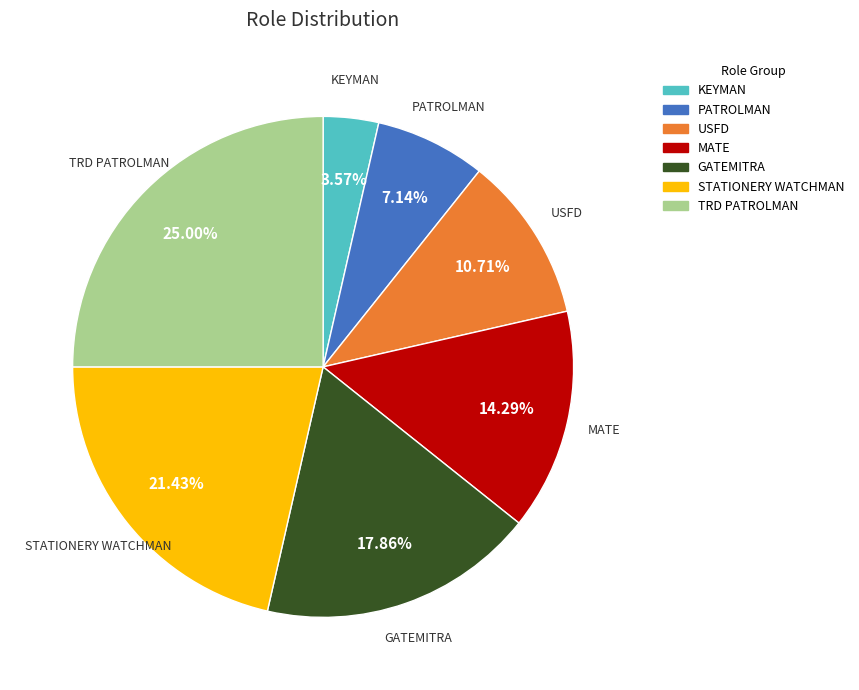

How many slices are in this pie chart?

7